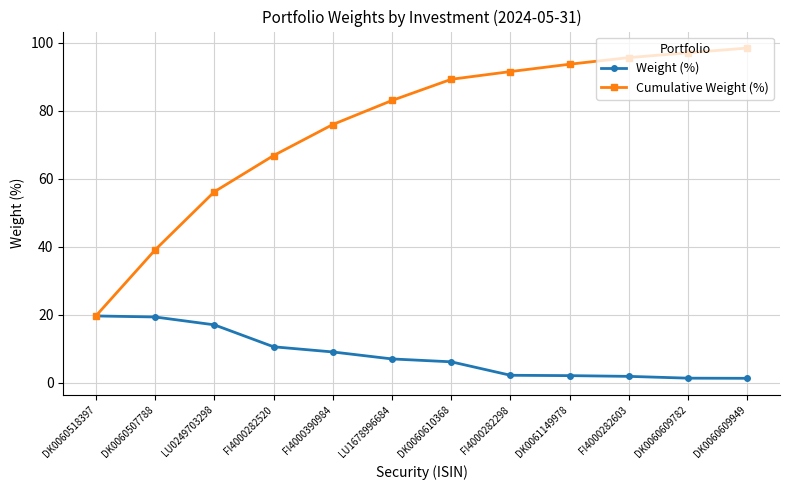

List the series in order of their overall mean, highest first.

Cumulative Weight (%), Weight (%)